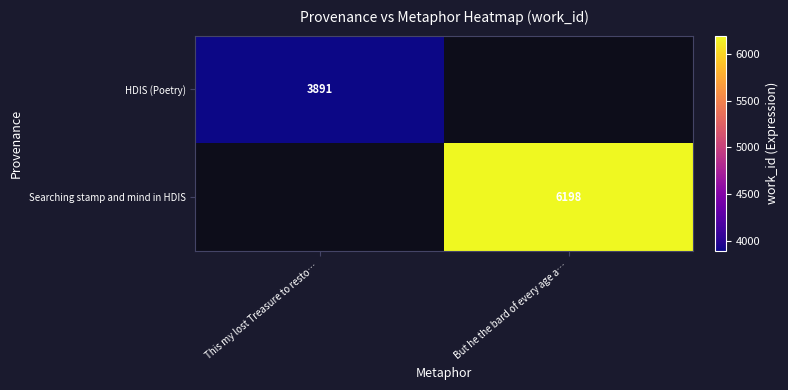

Is the value of HDIS (Poetry) at This my lost Treasure to resto… greater than the value of Searching stamp and mind in HDIS at But he the bard of every age a…?

No